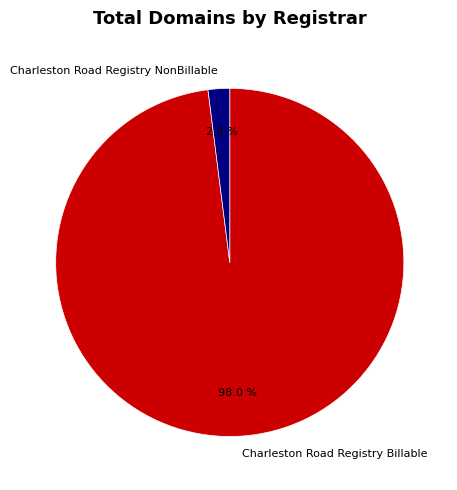

What portion of the pie excludes Charleston Road Registry NonBillable?

98.0%